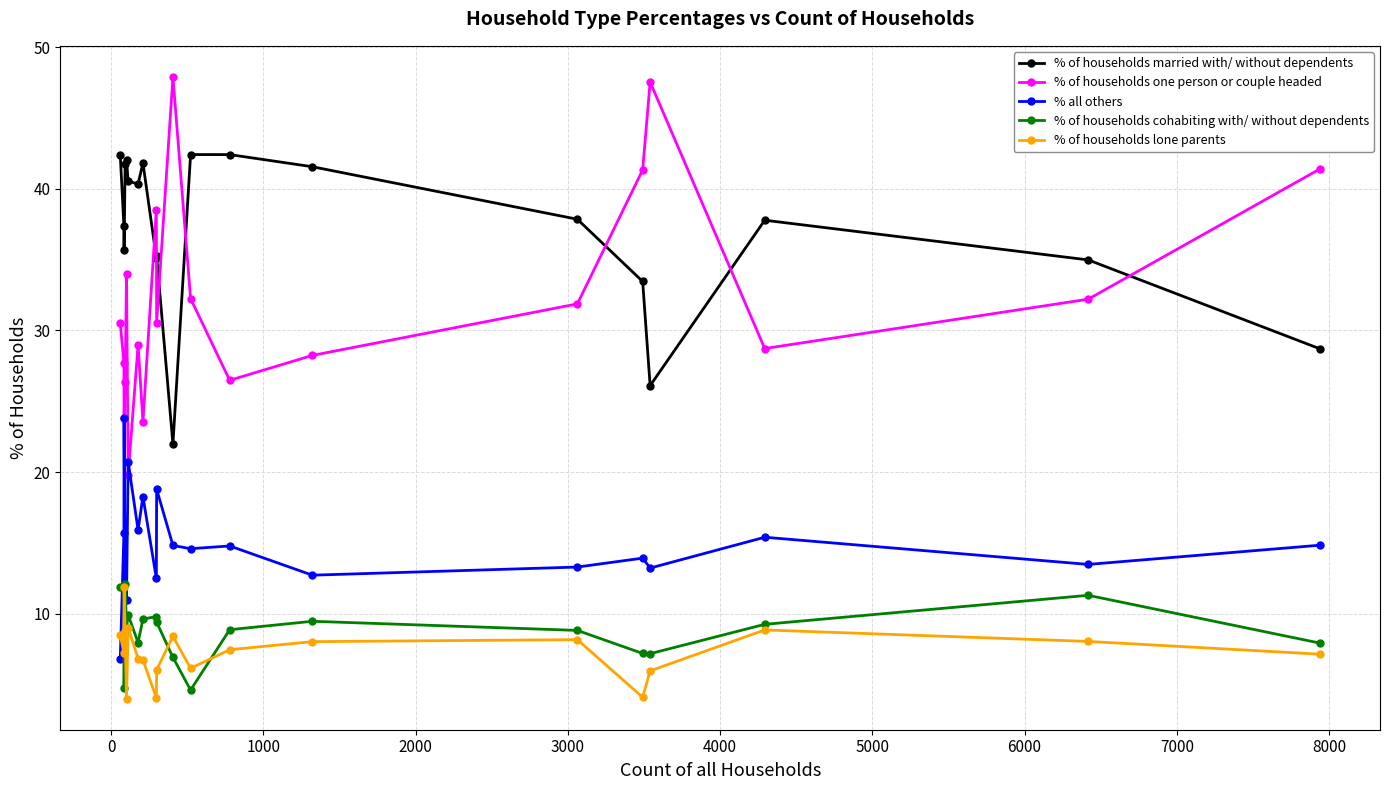

True or false: % of households married with/ without dependents has more than 2 points higher than both neighbors.

True